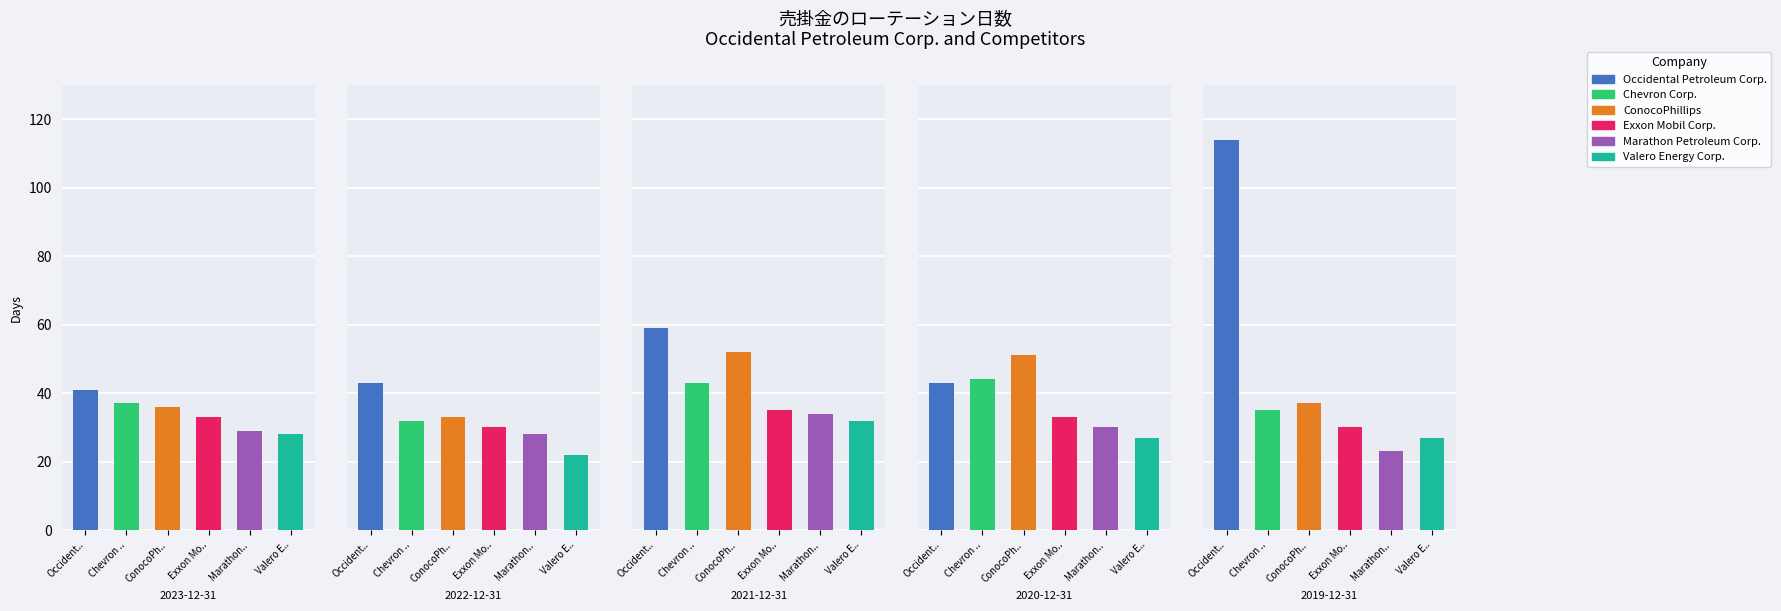

Reading left to right, list all the values displayed in this chart.

Occidental Petroleum Corp.: 41	43	59	43	114
Chevron Corp.: 37	32	43	44	35
ConocoPhillips: 36	33	52	51	37
Exxon Mobil Corp.: 33	30	35	33	30
Marathon Petroleum Corp.: 29	28	34	30	23
Valero Energy Corp.: 28	22	32	27	27